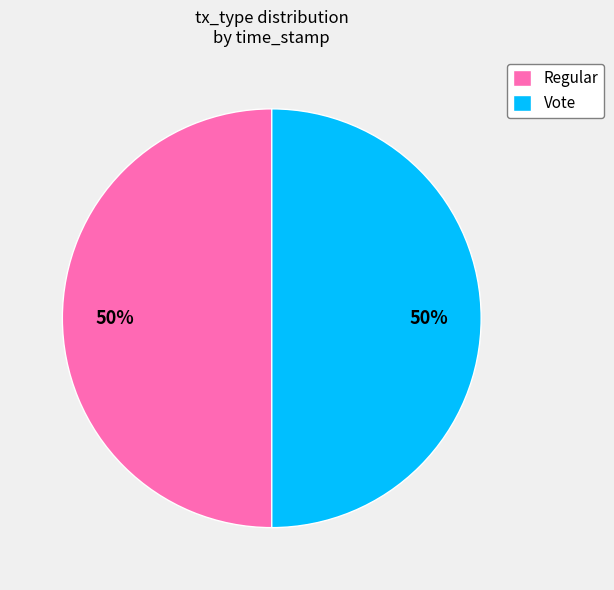

Is it true that Regular is 37% of the pie?

False